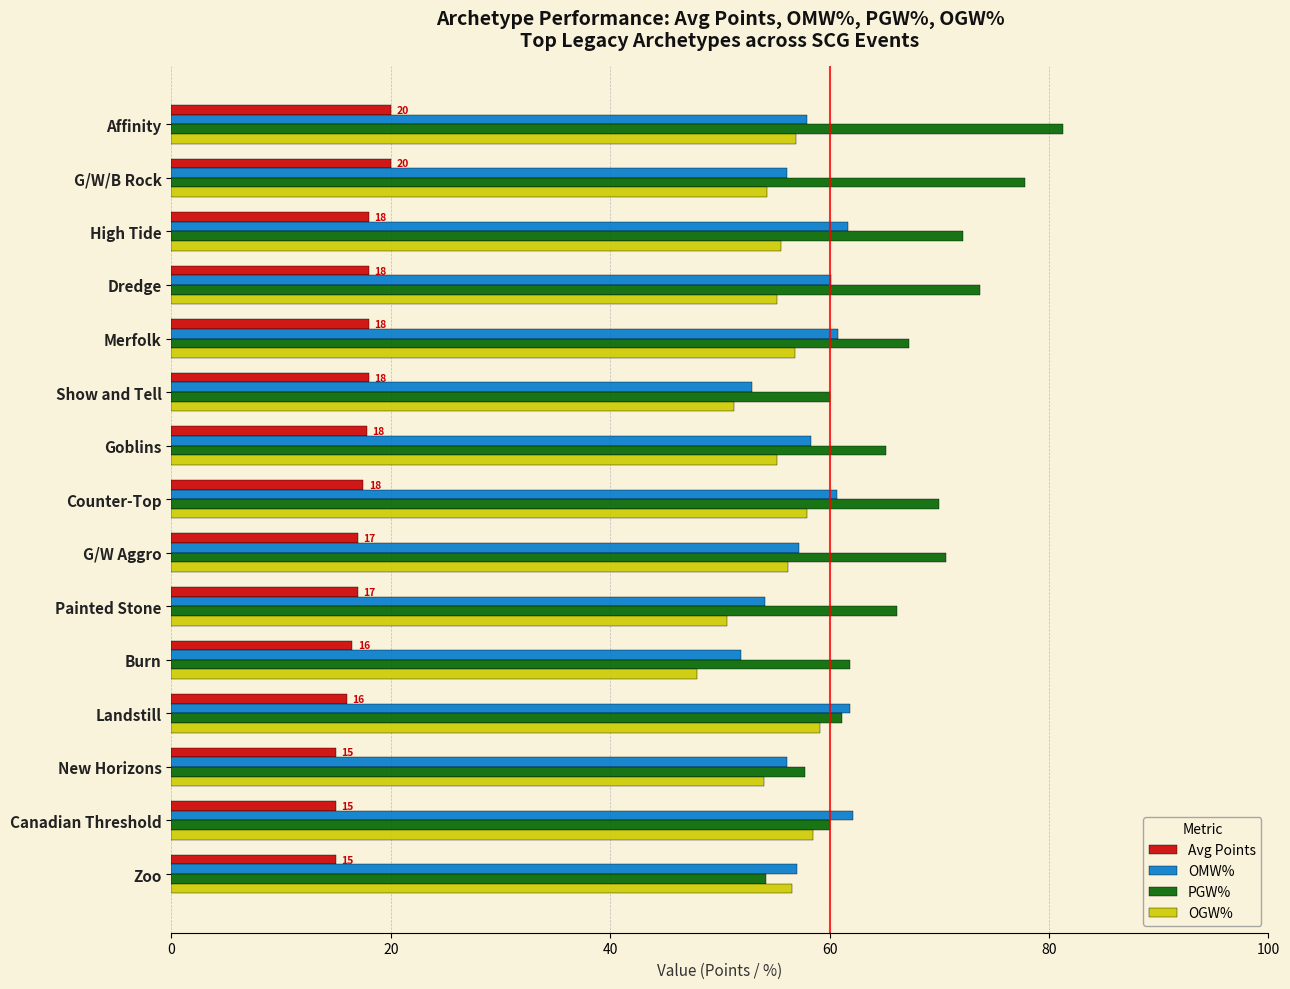

Count the number of categories in the chart.

15